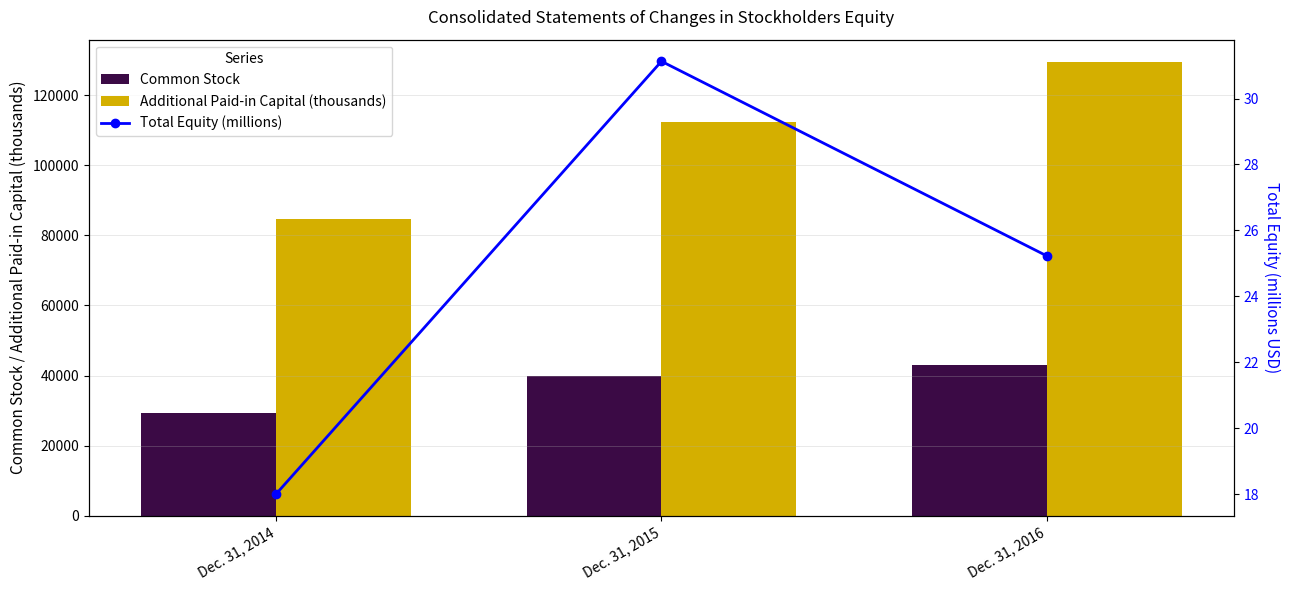

Reading left to right, what are all the values shown in this chart?

Common Stock: 29280.0	39833.0	43059.0
Additional Paid-in Capital (thousands): 84627.3	112226.7	129349.8
Total Equity (millions): 18.0	31.1	25.2